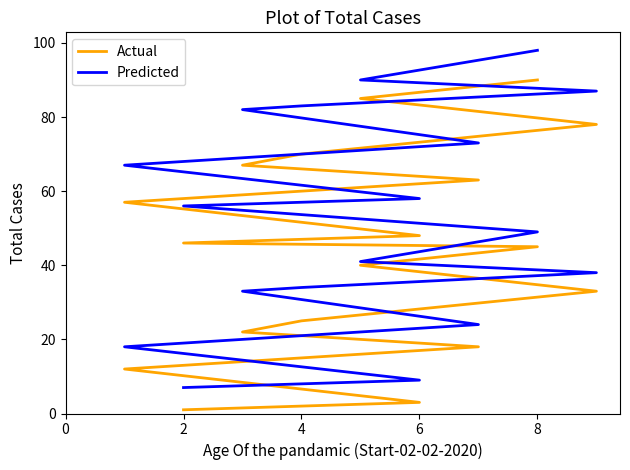

Reading right to left, list all the values displayed in this chart.

Actual: 90	85	78	70	67	63	57	48	46	45	40	33	25	22	18	12	3	1
Predicted: 98	90	87	83	82	73	67	58	56	49	41	38	34	33	24	18	9	7